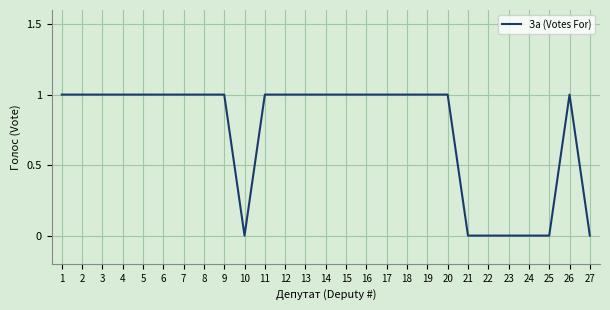

Between 12 and 24, which is larger?

12